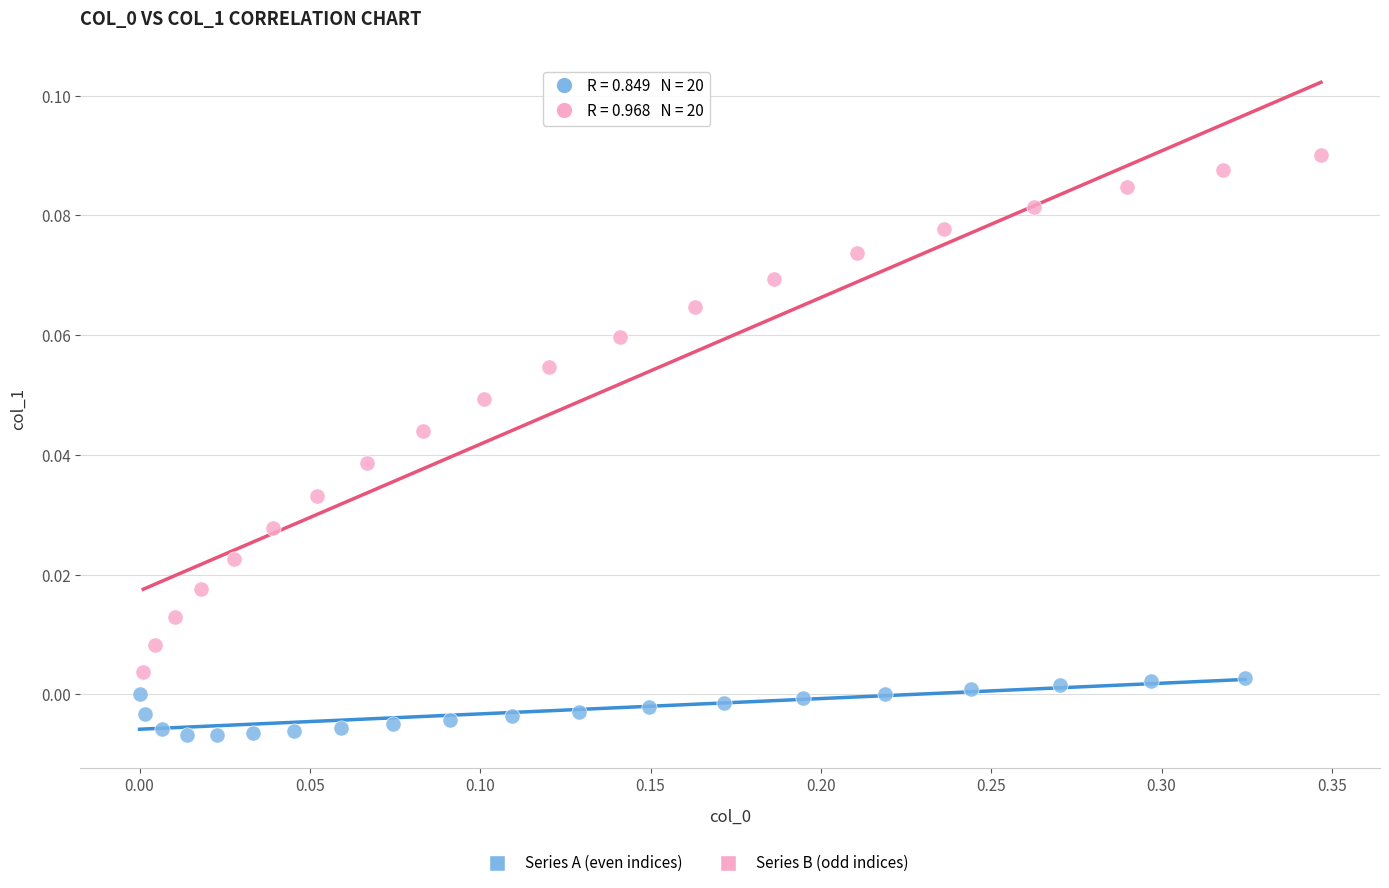

Which series reaches the minimum Y coordinate?

Series A (even indices)